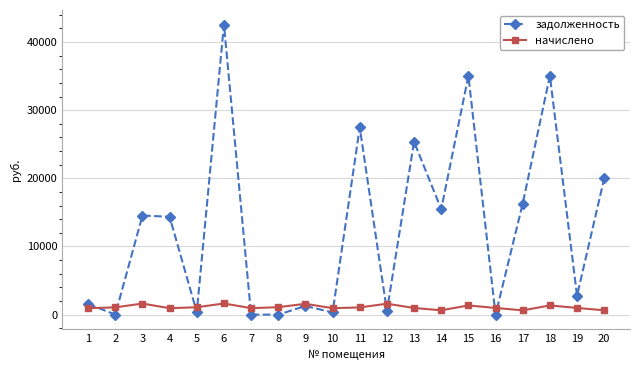

How many data points does each series have?

20